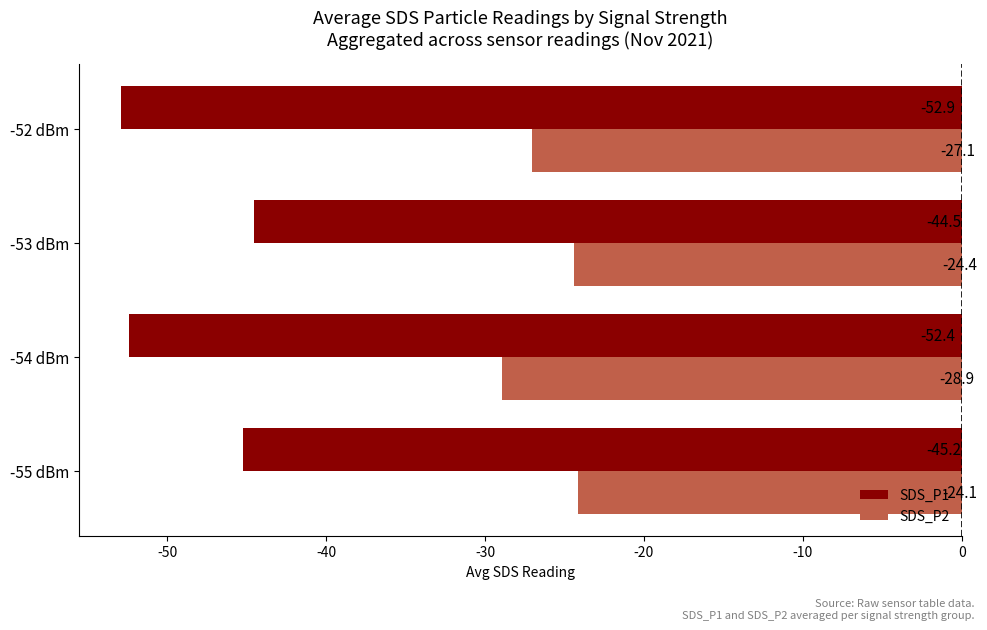

What is the average value of the SDS_P1 series?

-48.8